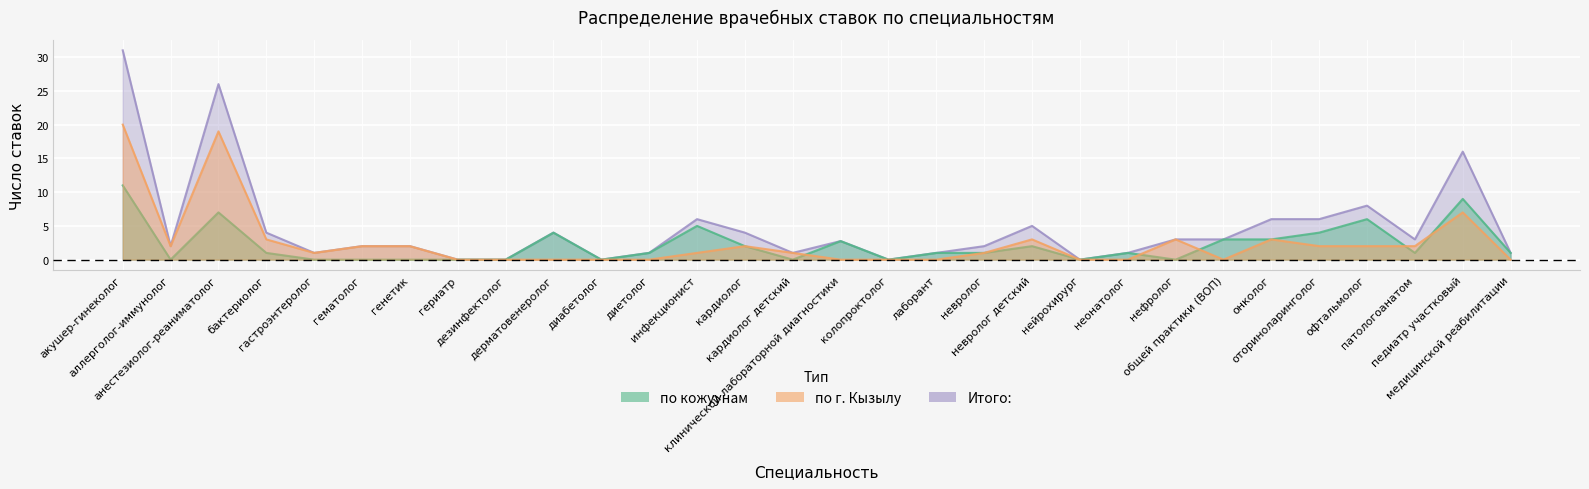

What is the approximate value of по кожуунам at педиатр участковый?

9.0